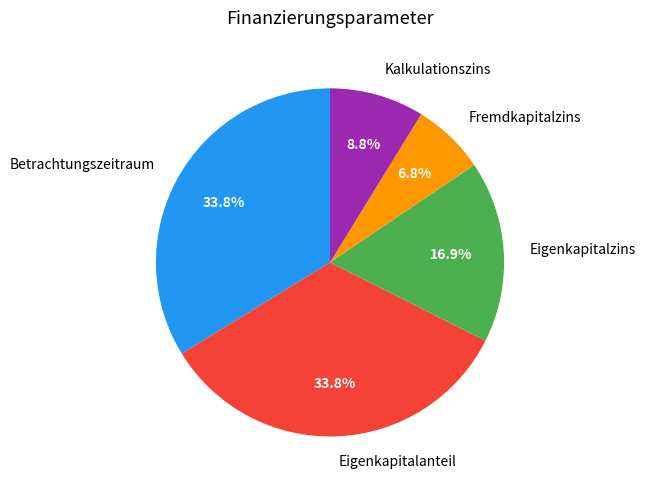

To the nearest percent, what is the difference between the largest and smallest slice percentages?

27%